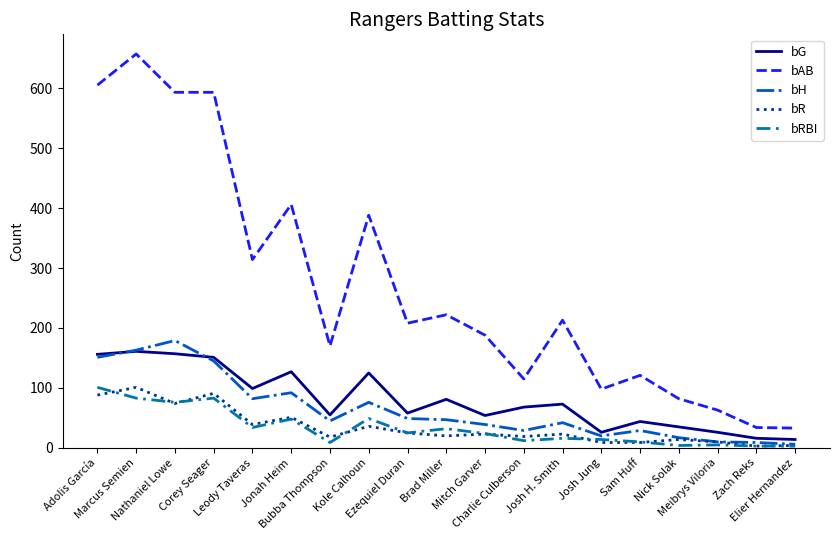

Which series has the largest total across all categories?

bAB